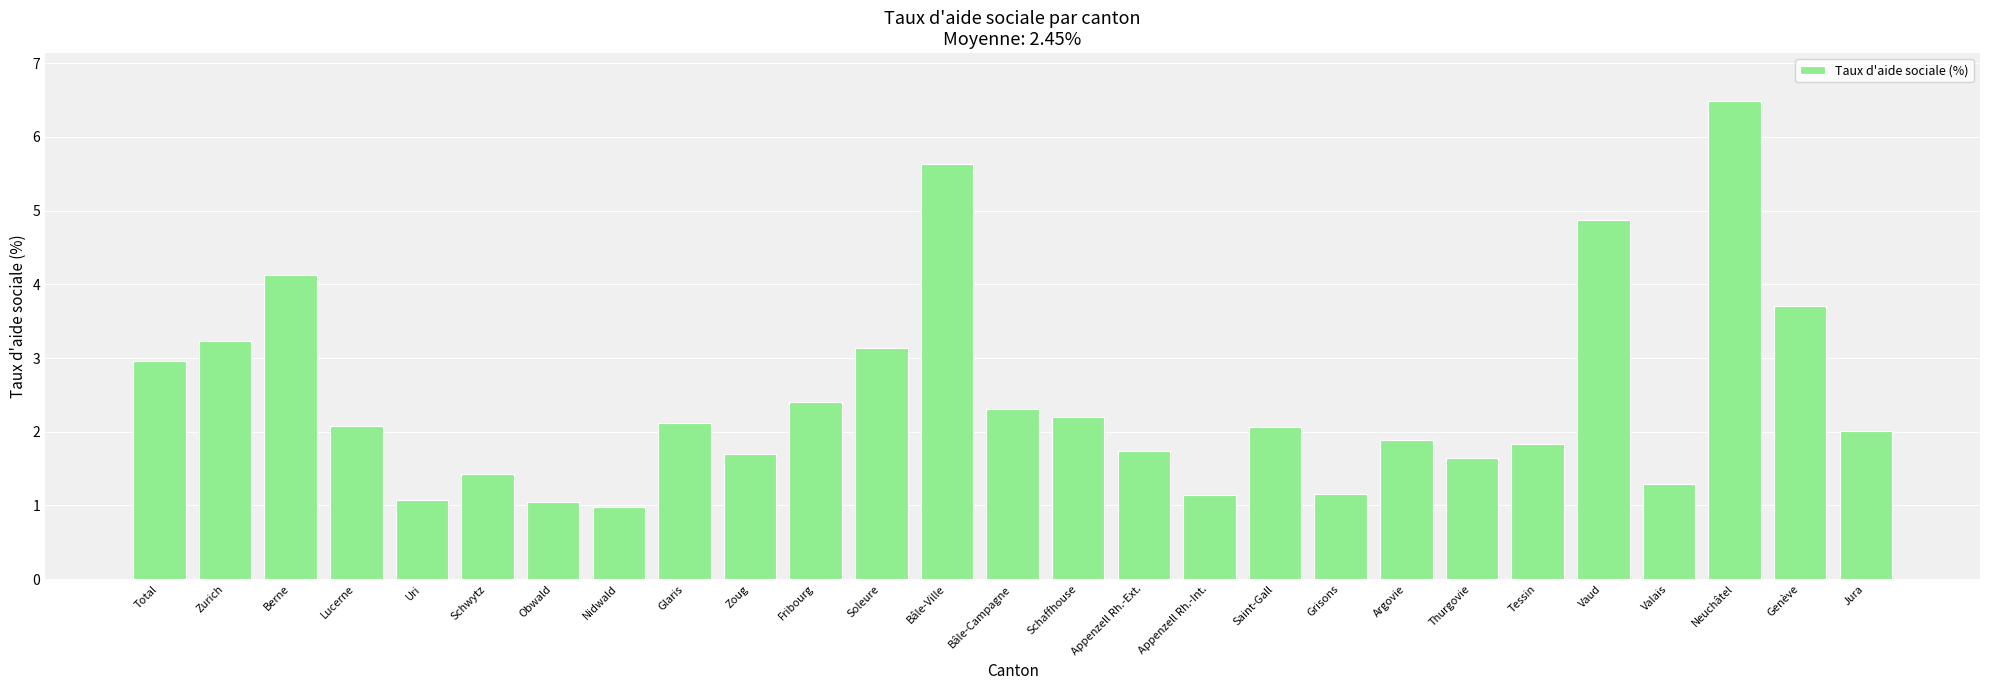

The value at Saint-Gall is 3.2. True or false?

False